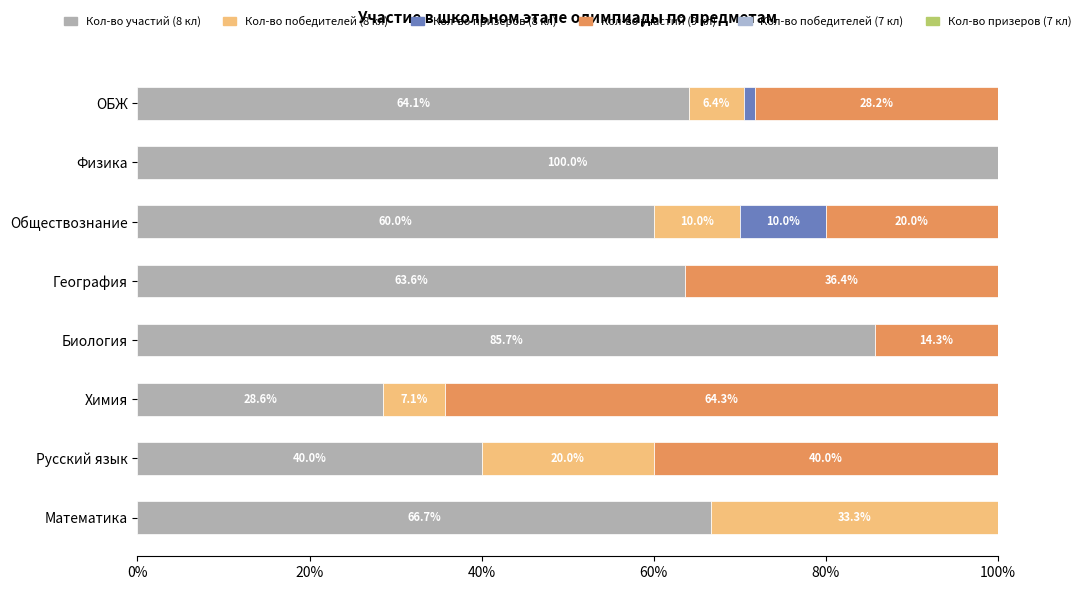

How many data points does each series have?

8